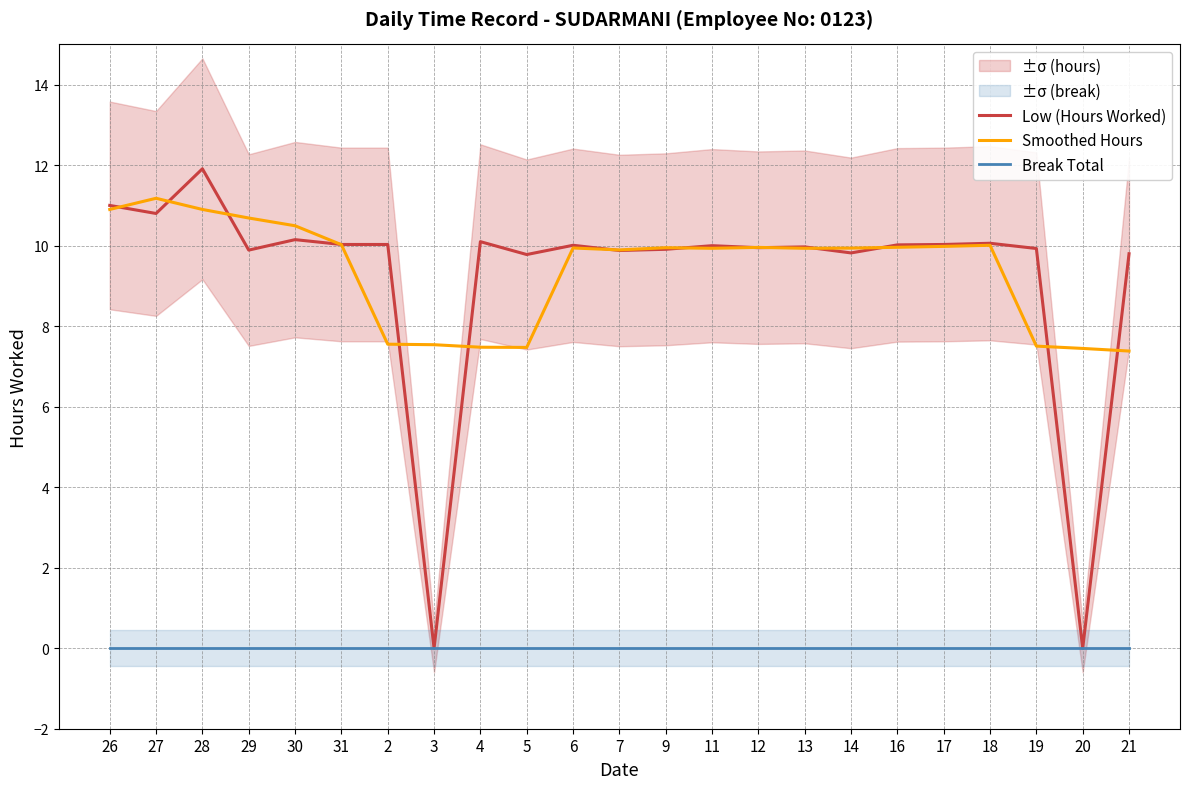

What is the total value across all series at 18?

20.1